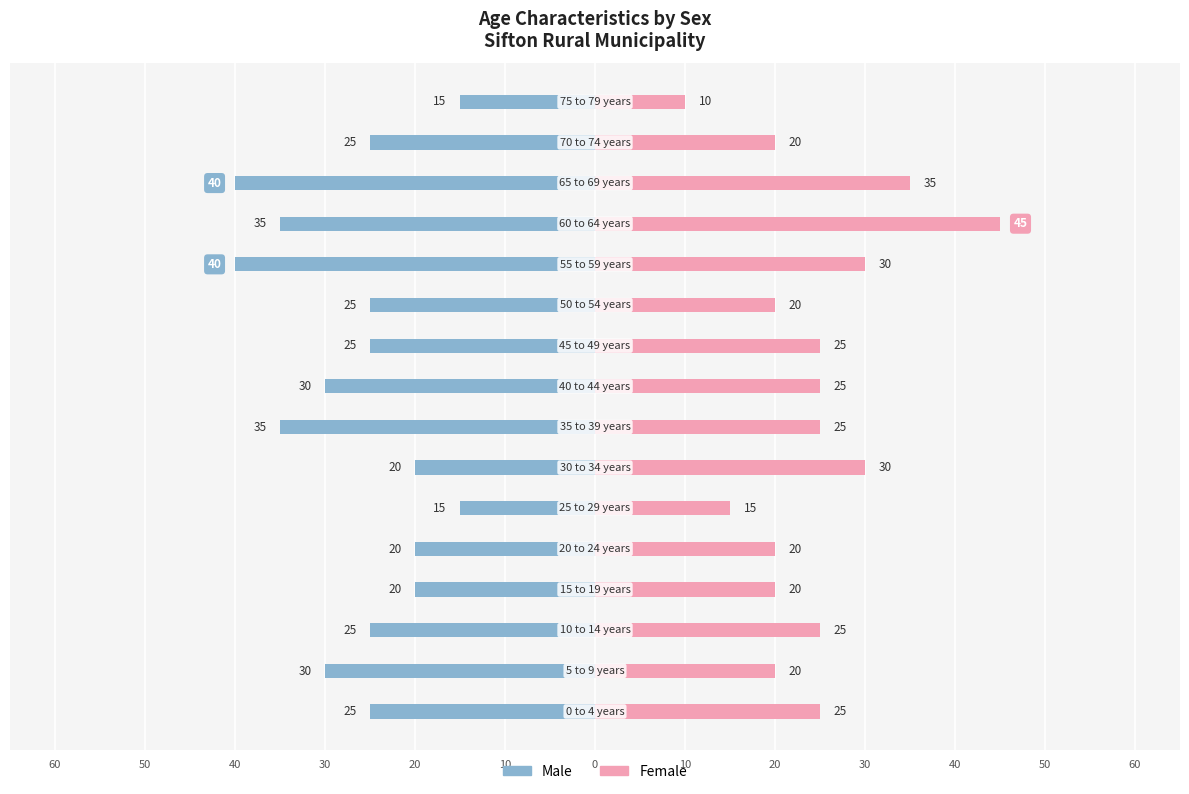

Is the value of Female at 30 greater than the value of Male at 20?

Yes